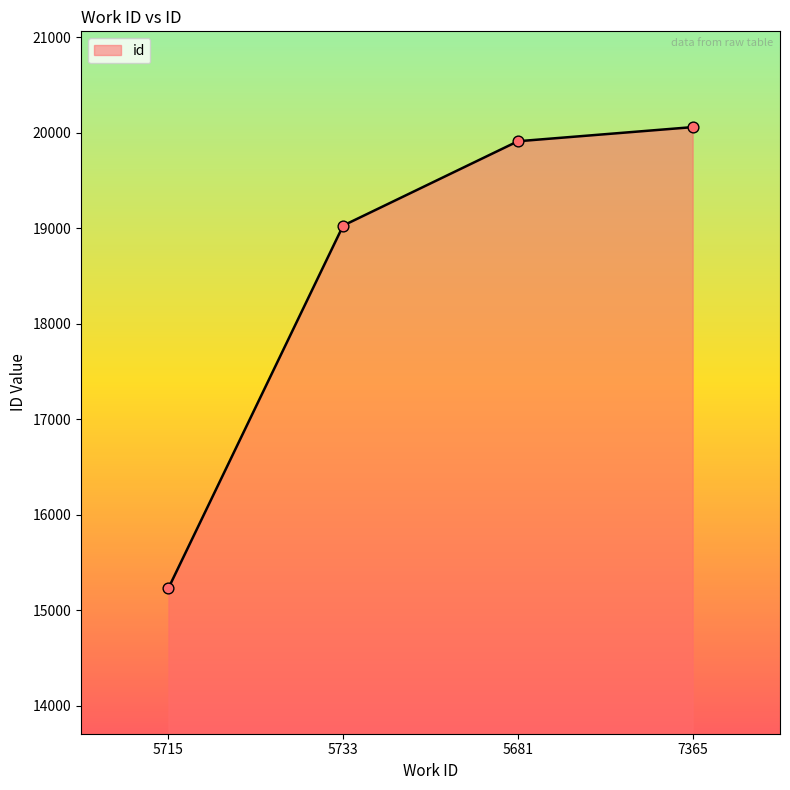

Which has a higher value, 5733 or 5681?

5681